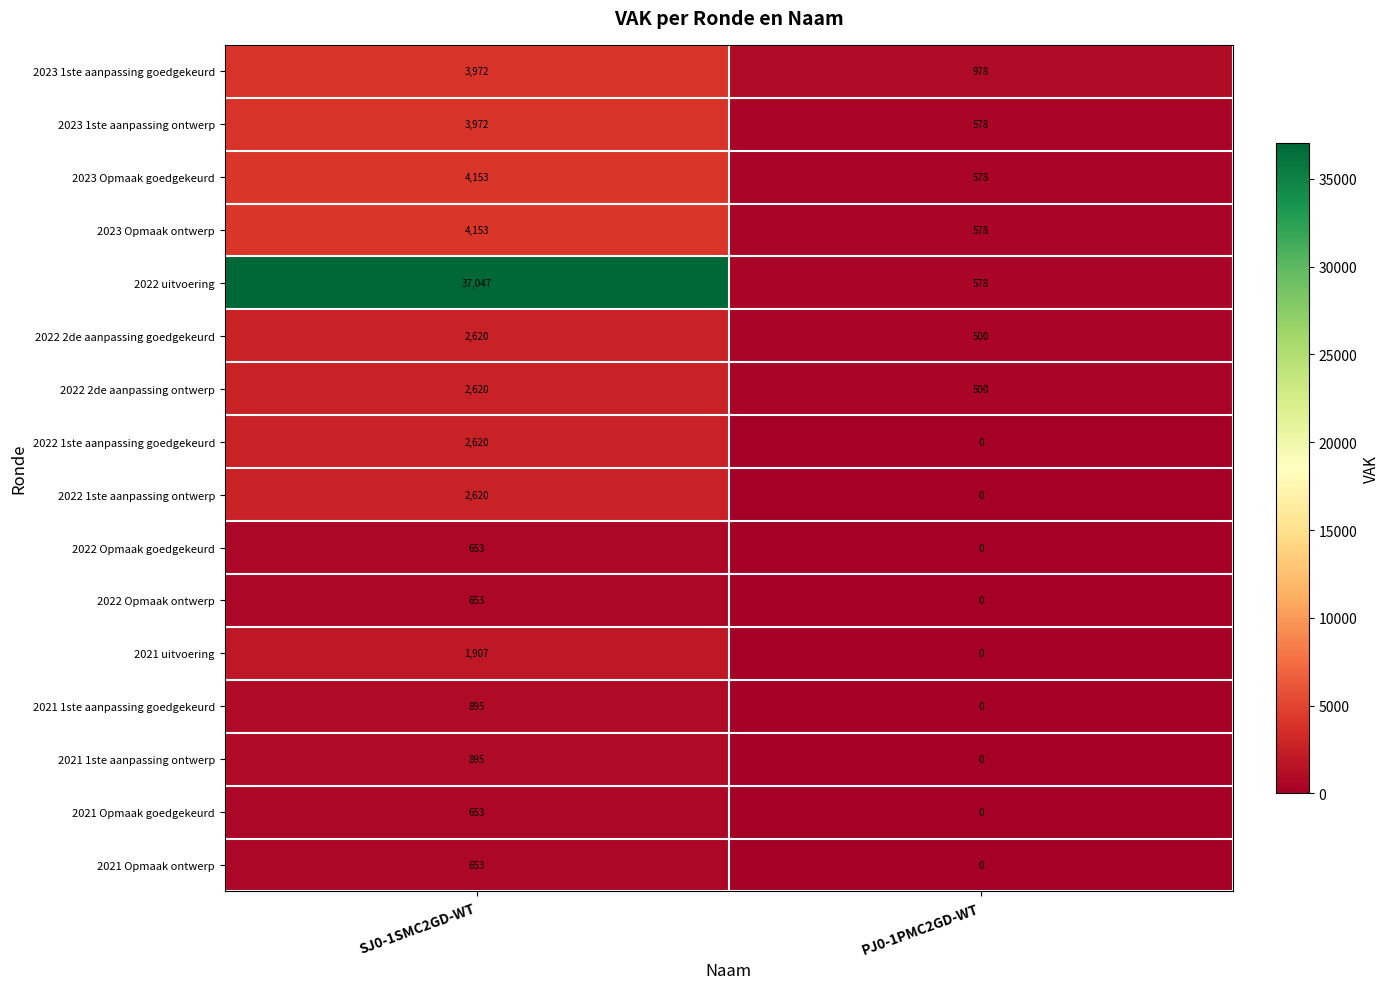

Is it true that 2023 1ste aanpassing ontwerp equals 3972 at SJ0-1SMC2GD-WT?

True